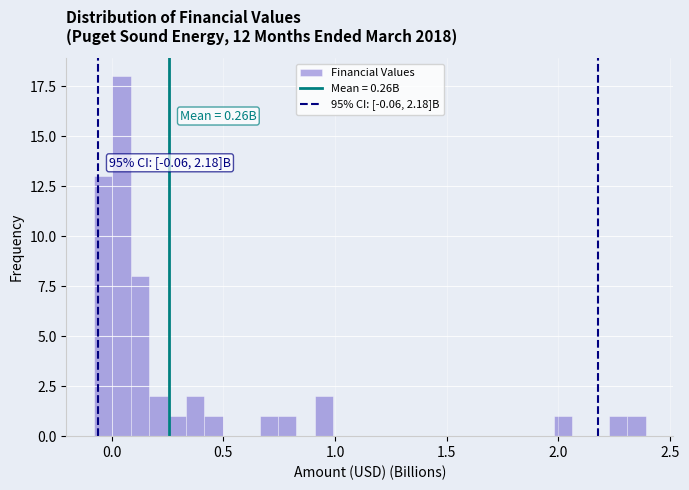

Read against the x-axis, roughly where is the centre of the tallest bar?

0.05